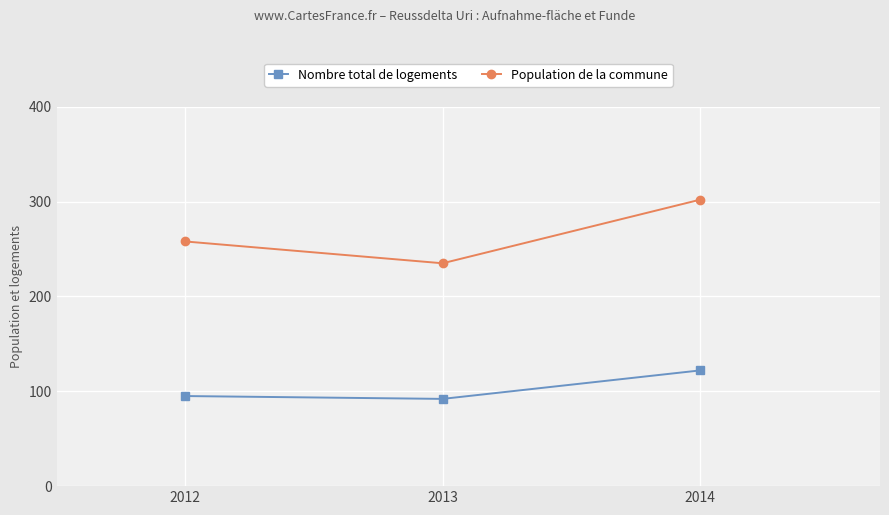

Count the Nombre total de logements values in the range 92 to 122.

3